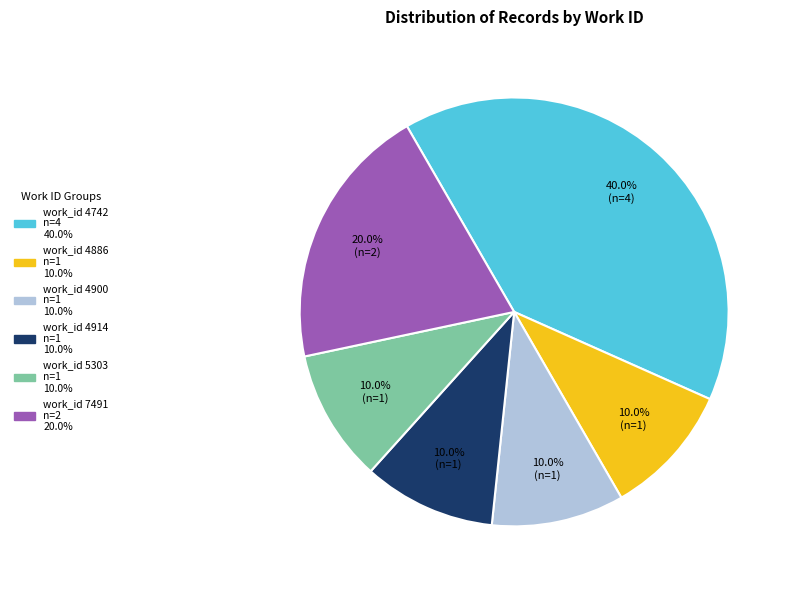

How many segments does this pie chart have?

6